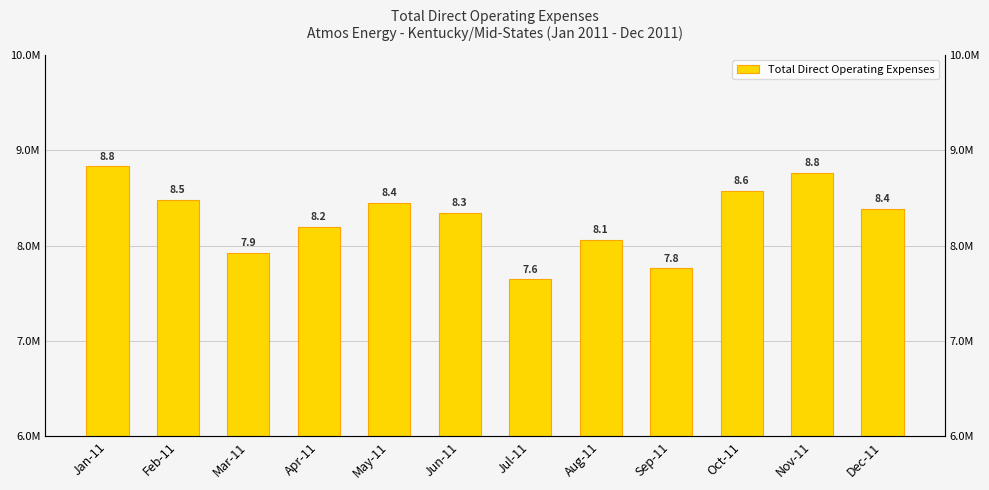

What is the difference between the maximum and minimum values?

1185659.1